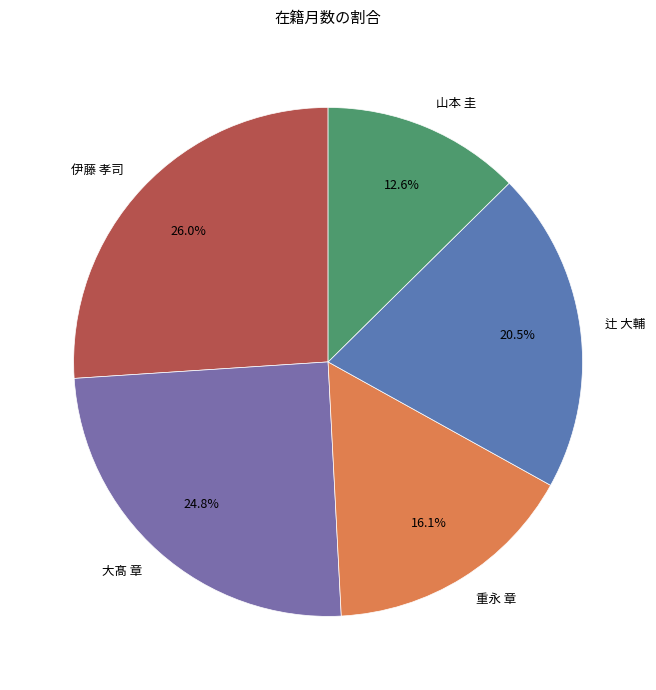

To the nearest percent, what is the difference between the 重永 章 and 山本 圭 slice percentages?

4%